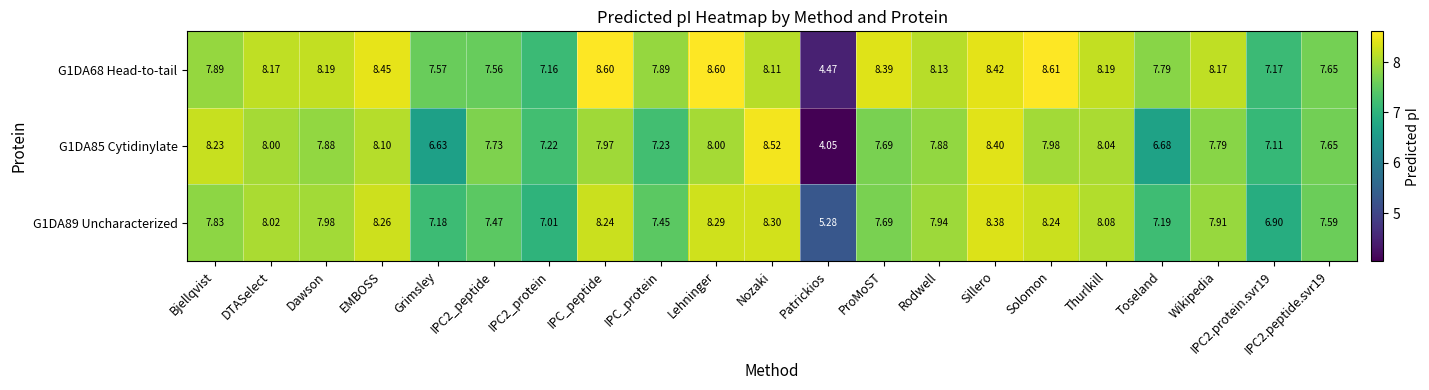

What is the greatest value displayed?

8.6